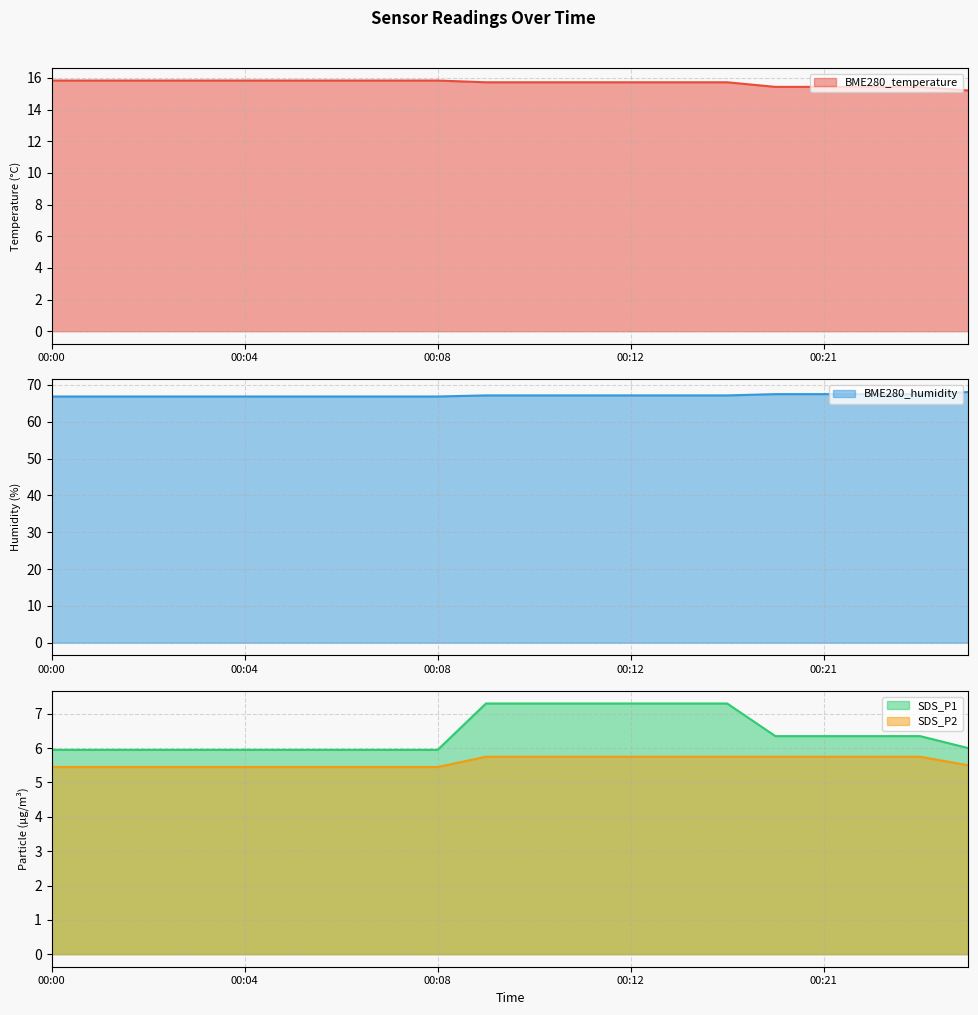

What is the maximum value for BME280_temperature?

15.8